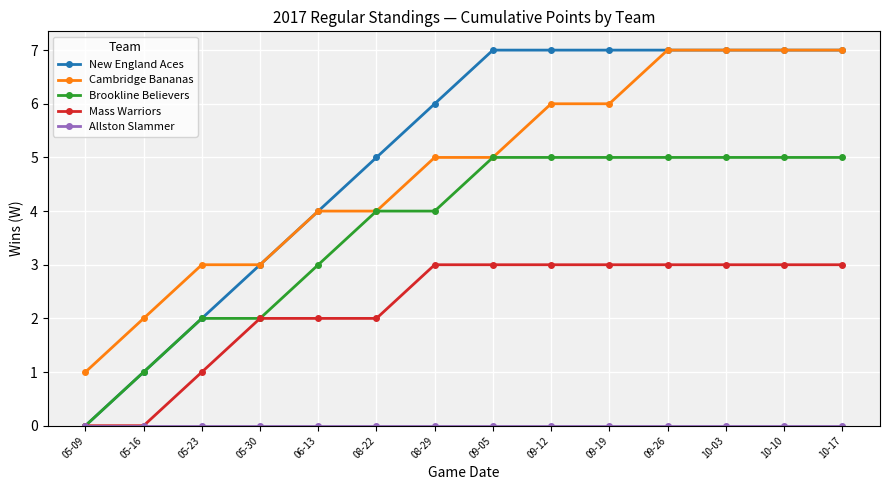

True or false: Mass Warriors and Cambridge Bananas cross at least once.

False